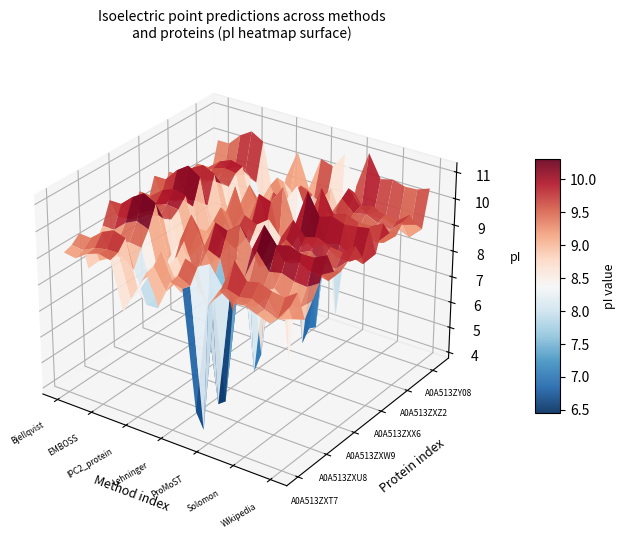

What is the difference between the maximum and second lowest values in the A0A513ZY04 series?

2.3